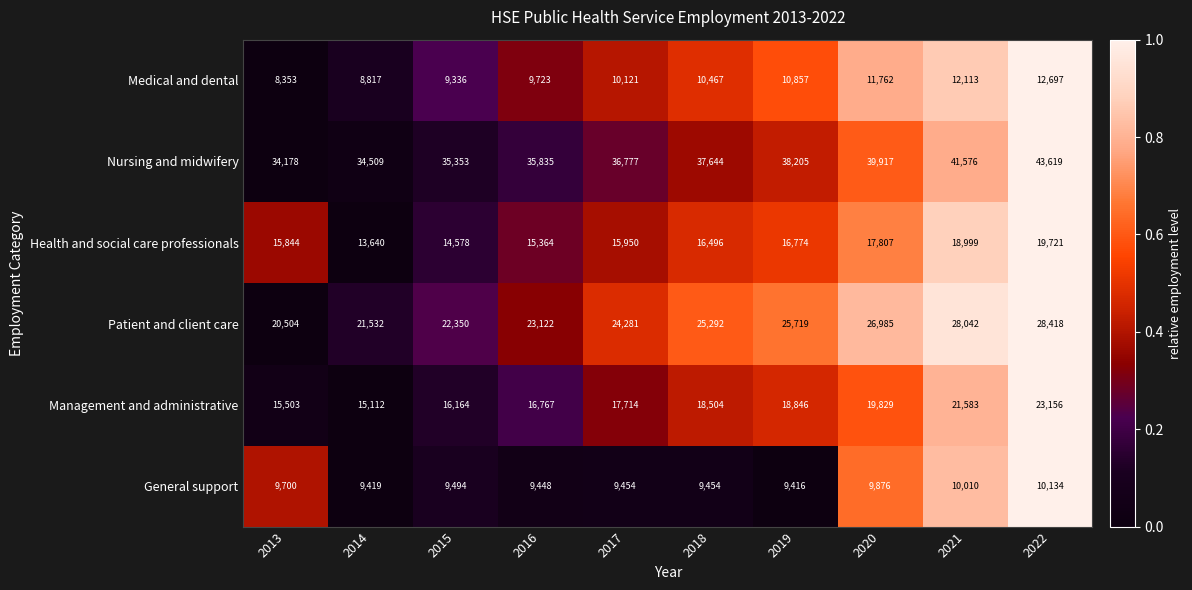

Which series has the largest total across all categories?

Nursing and midwifery